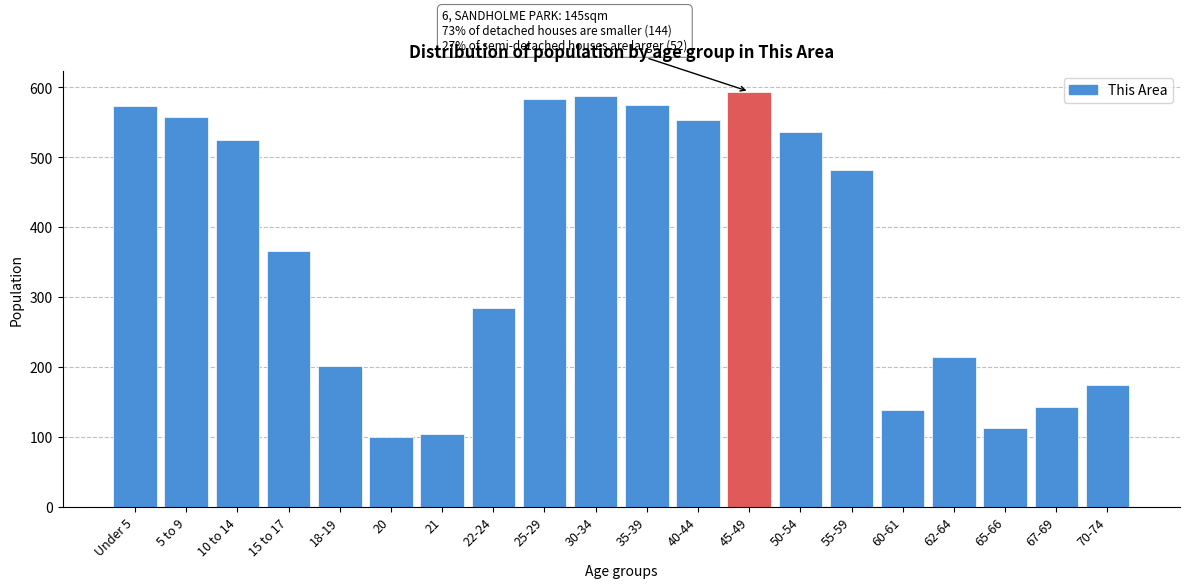

Approximately how many times larger is the value at 40-44 compared to Under 5?

1.0